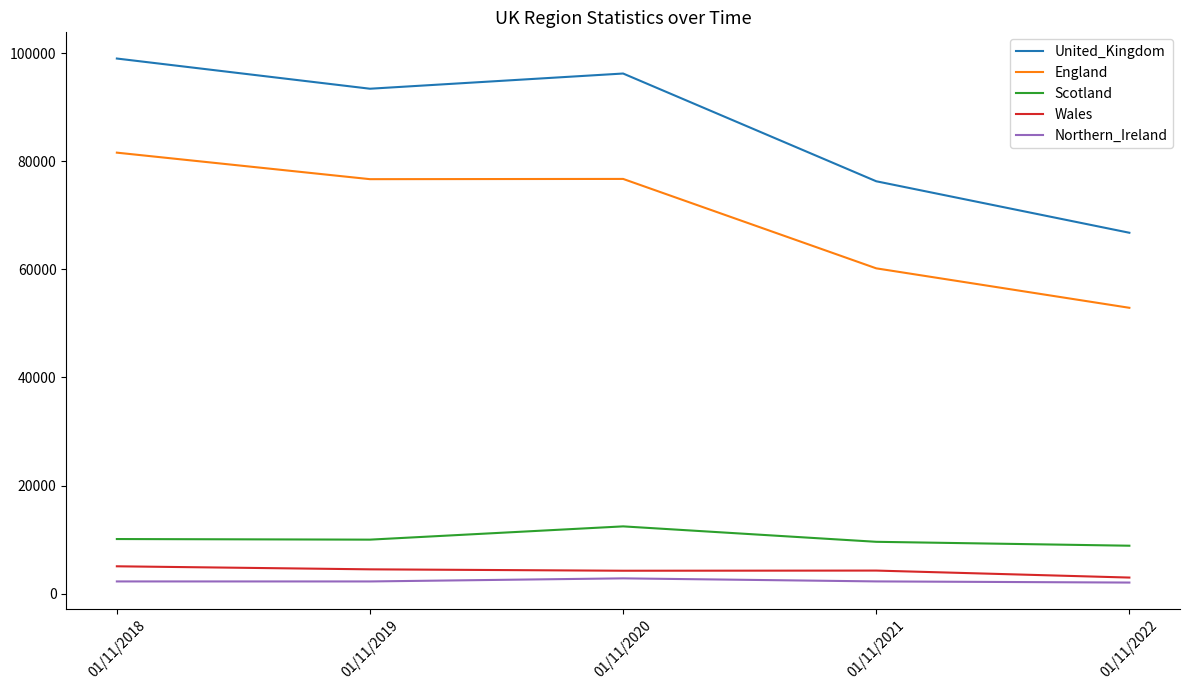

How many lines are shown in the chart?

5